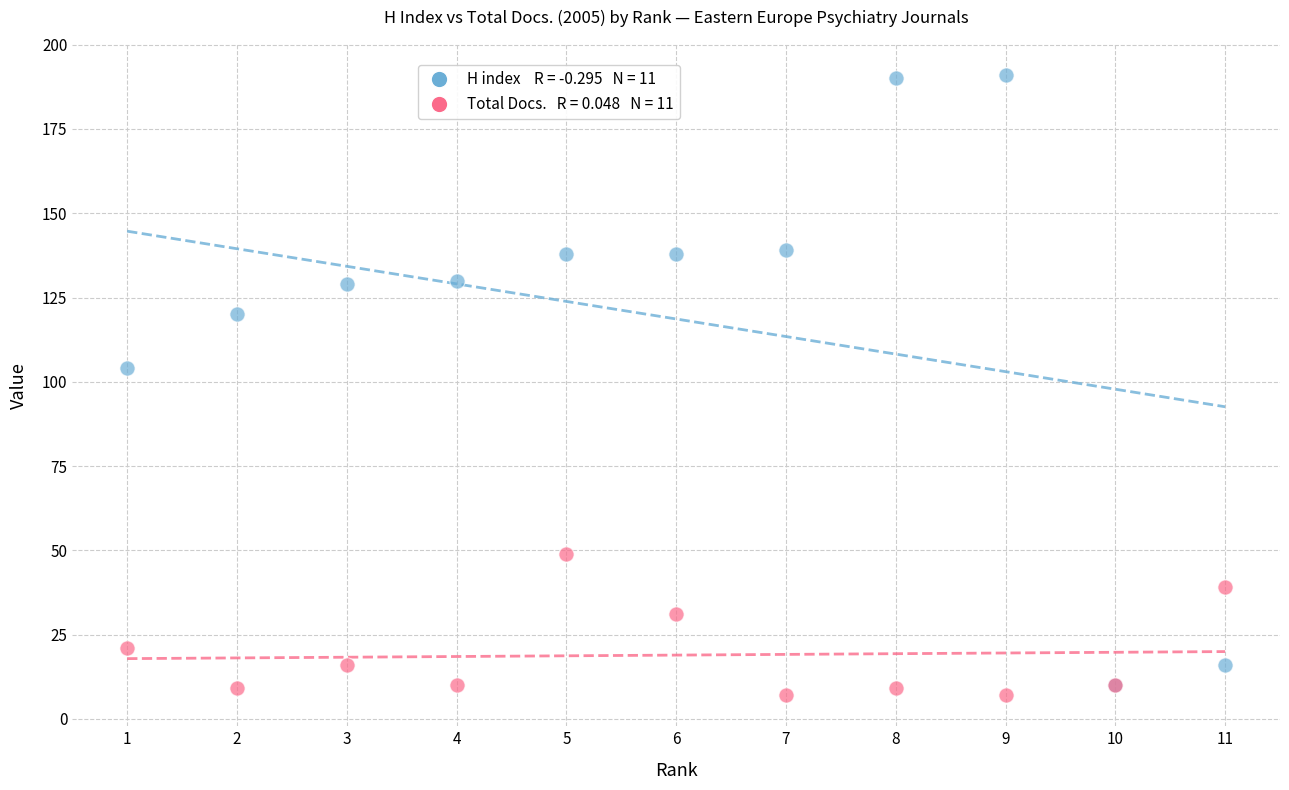

Across all series, what Y value is closest to 99?

104